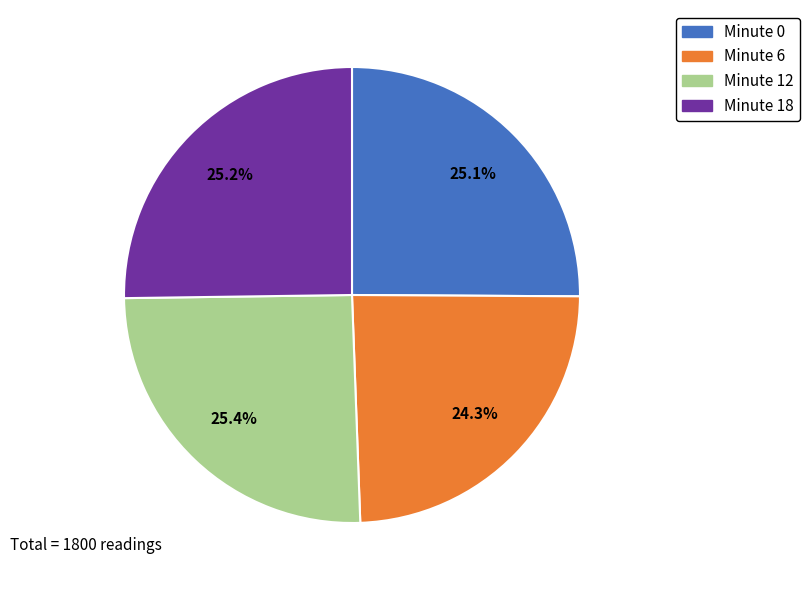

Count the number of slices in the pie.

4